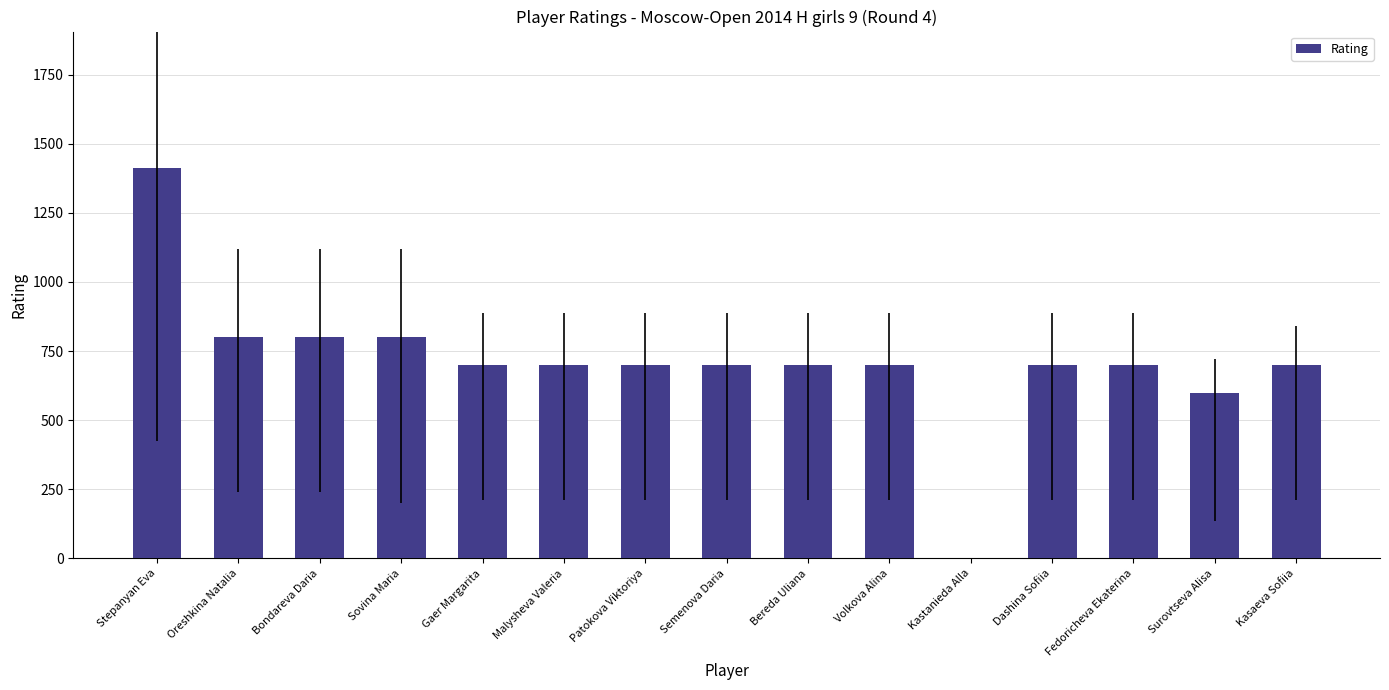

How many positive values are there?

14